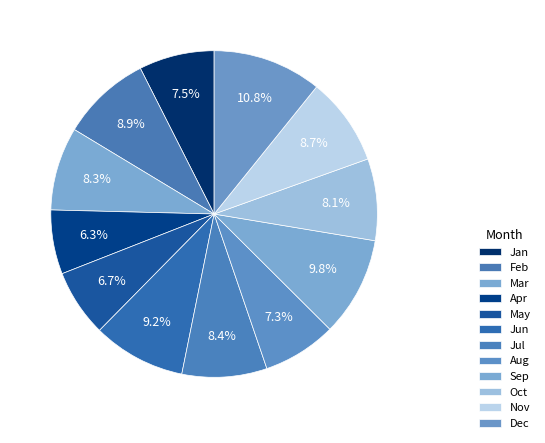

Is it true that Sep is 18% of the pie?

False